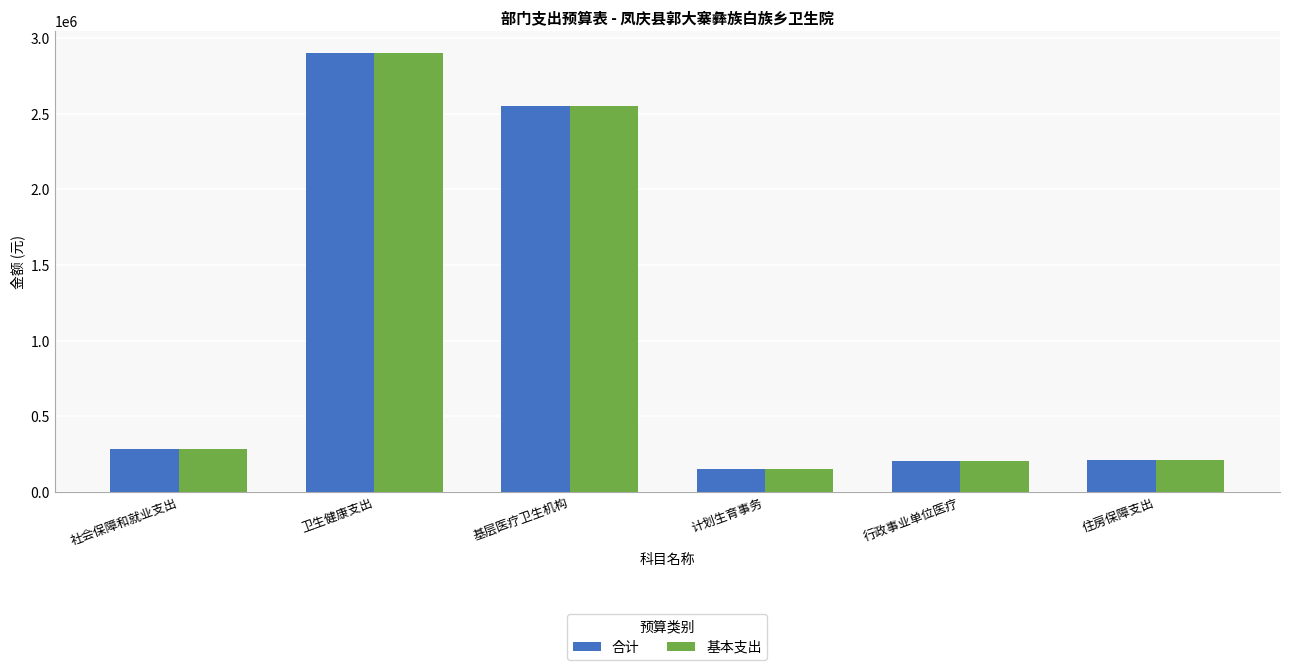

What is the total value across all series at 卫生健康支出?

5805133.1